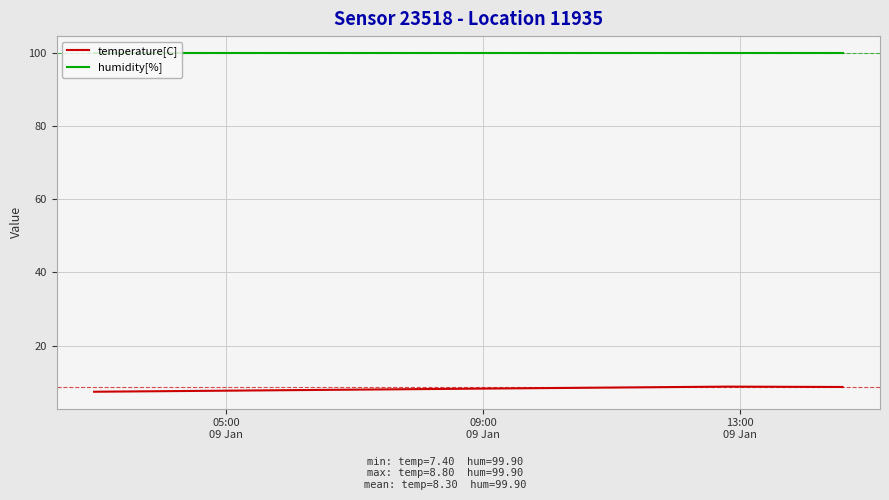

Which series has the largest total across all categories?

humidity[%]